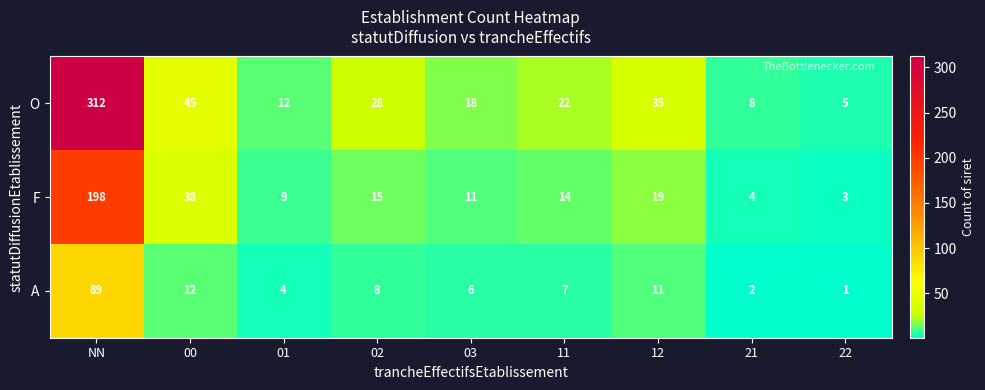

The value of O at 11 is 5. True or false?

False